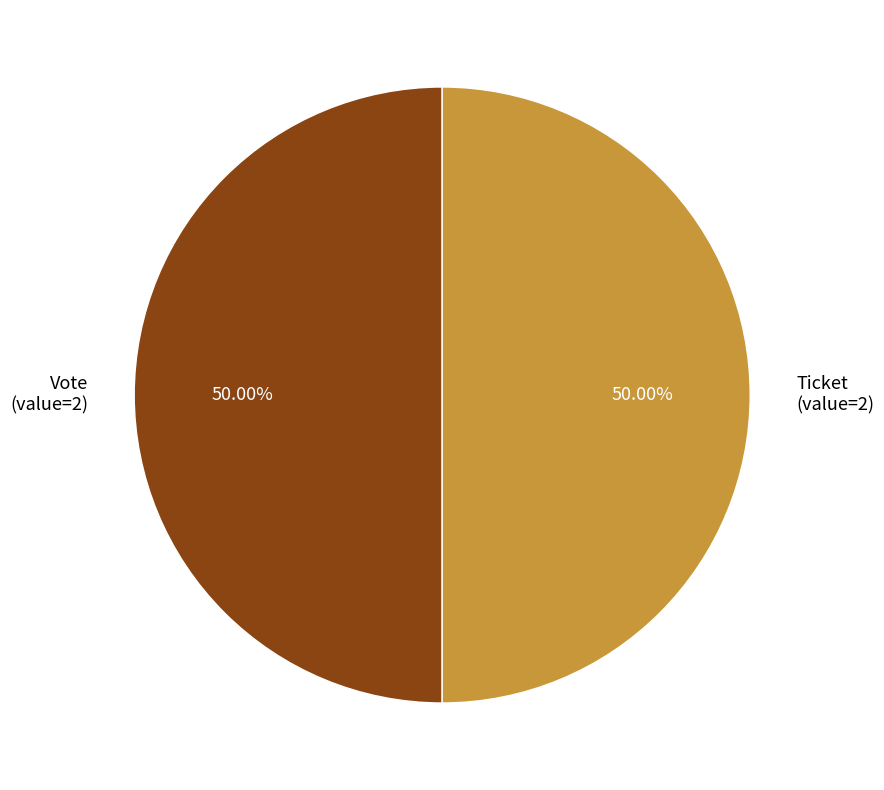

Approximately how many times larger is the value at Vote (value=2) compared to Ticket (value=2)?

1.0